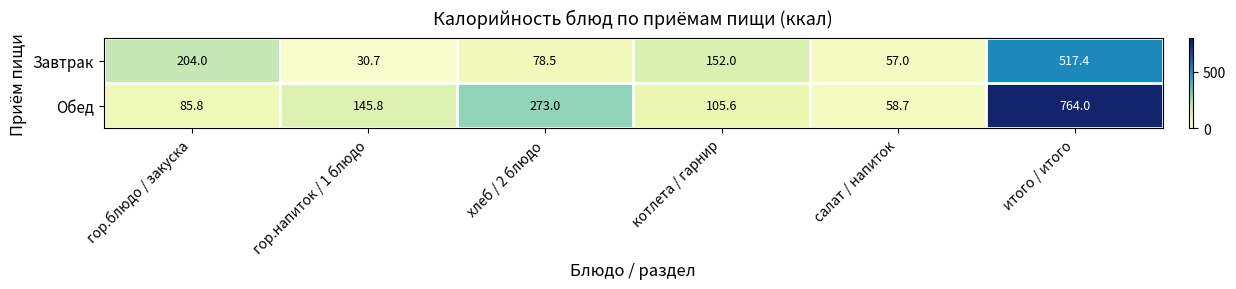

Reading left to right, transcribe all the data shown in this chart.

Завтрак: гор.блюдо / закуска=204.0	гор.напиток / 1 блюдо=30.7	хлеб / 2 блюдо=78.5	котлета / гарнир=152.0	салат / напиток=57.0	итого / итого=517.4
Обед: гор.блюдо / закуска=85.8	гор.напиток / 1 блюдо=145.8	хлеб / 2 блюдо=273.0	котлета / гарнир=105.6	салат / напиток=58.7	итого / итого=764.0